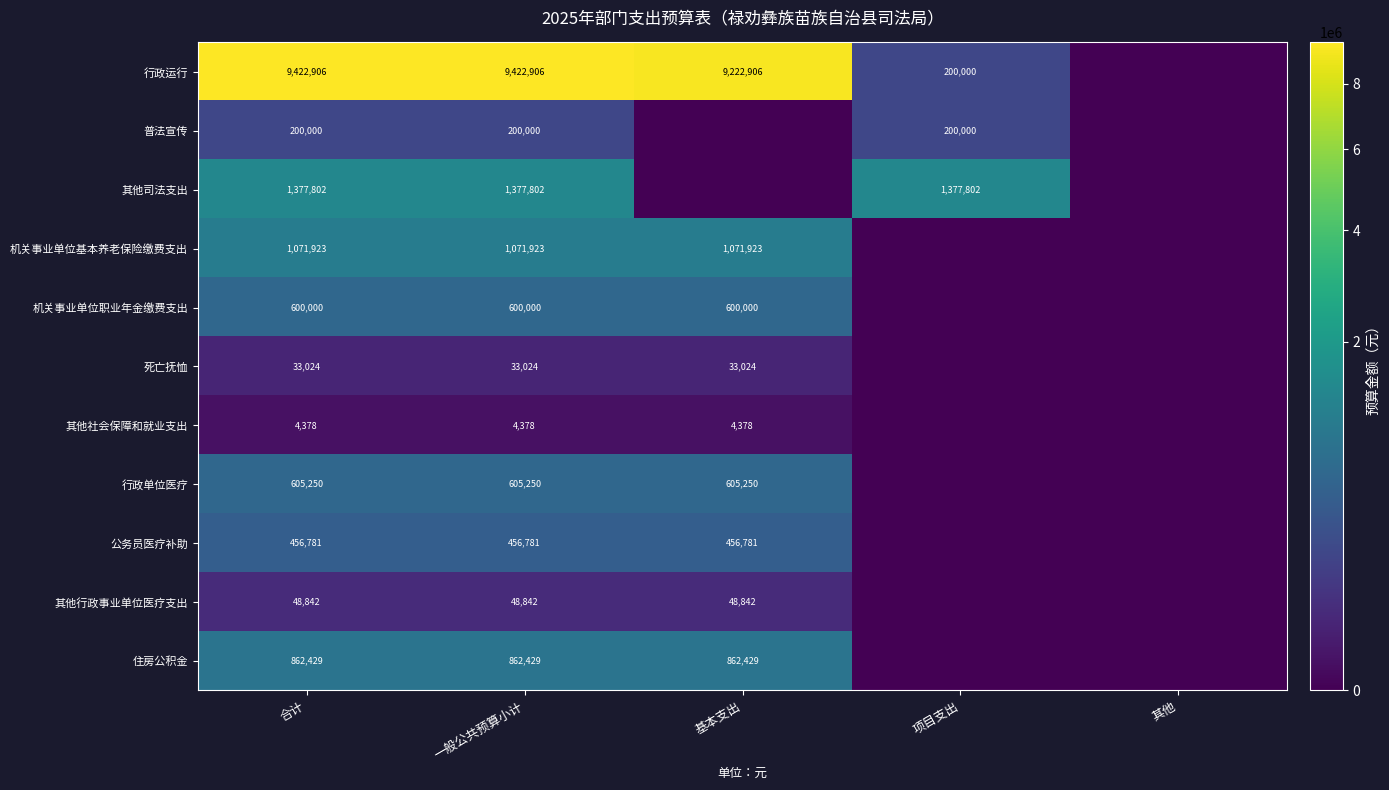

True or false: 行政运行 has a value of 16316552 at 一般公共预算小计.

False